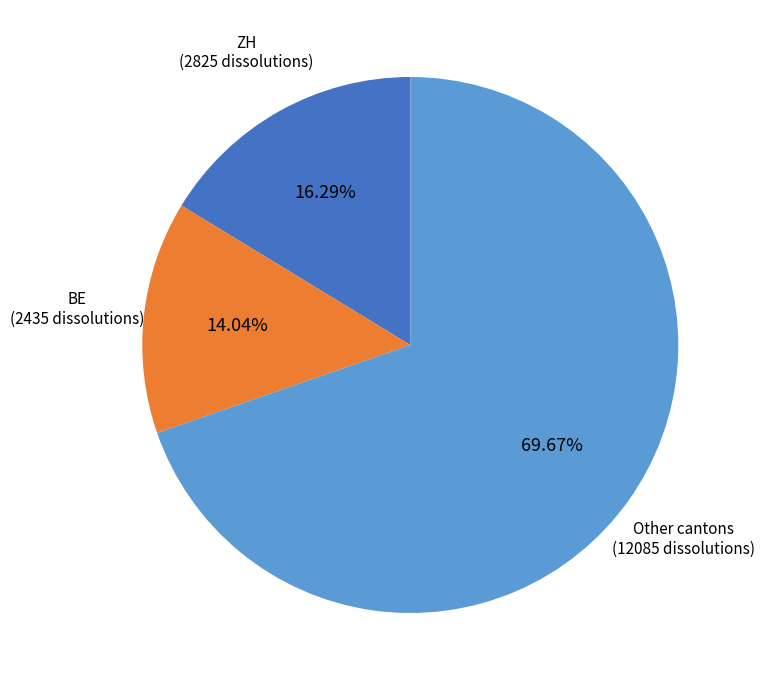

Is there a majority slice in this chart?

Yes